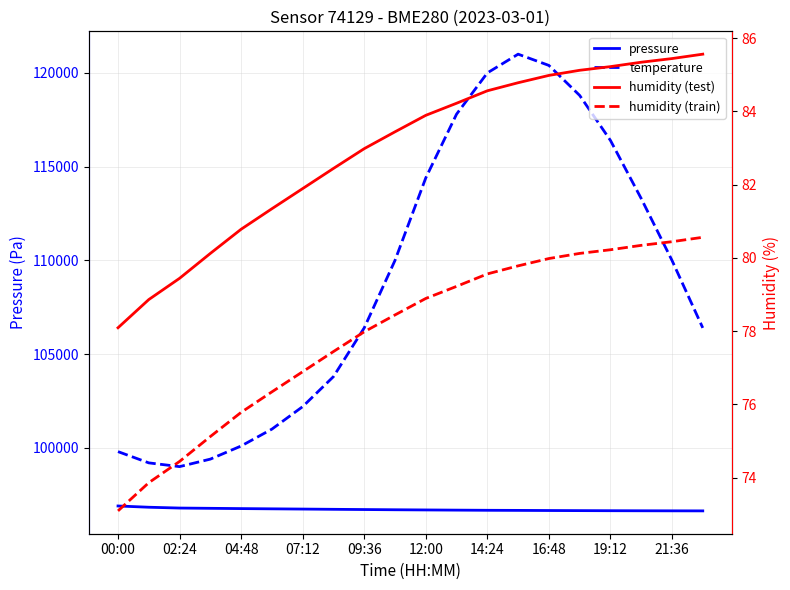

At how many categories does at least one series exceed 21911?

20